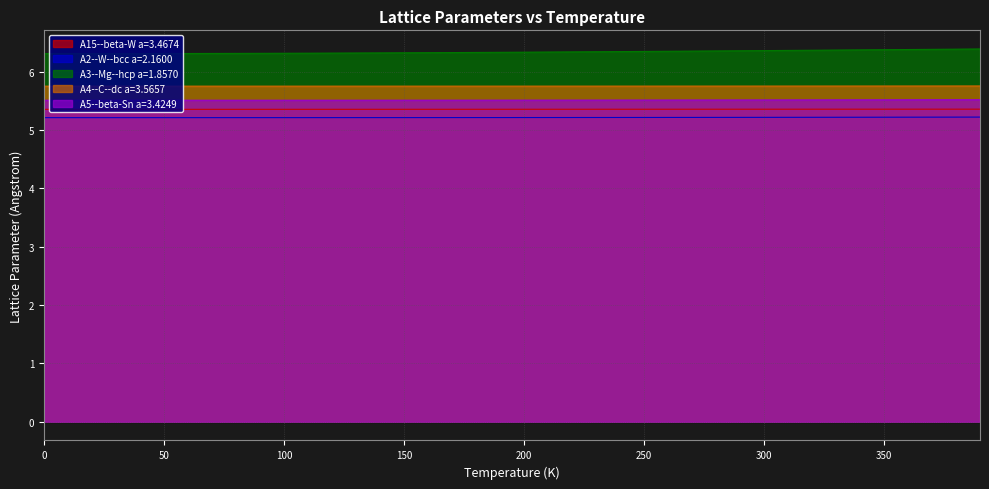

Reading right to left, what are all the values shown in this chart?

A15--beta-W a=3.4674: 5.4	5.4	5.4	5.4	5.4	5.4	5.4	5.4	5.4	5.4	5.4	5.4	5.4	5.4	5.4	5.4	5.4	5.4	5.4	5.4	5.4	5.4	5.4	5.4	5.4	5.4	5.4	5.4	5.4	5.4	5.4	5.4	5.4	5.4	5.4	5.4	5.4	5.4	5.4	5.4
A2--W--bcc a=2.1600: 5.2	5.2	5.2	5.2	5.2	5.2	5.2	5.2	5.2	5.2	5.2	5.2	5.2	5.2	5.2	5.2	5.2	5.2	5.2	5.2	5.2	5.2	5.2	5.2	5.2	5.2	5.2	5.2	5.2	5.2	5.2	5.2	5.2	5.2	5.2	5.2	5.2	5.2	5.2	5.2
A3--Mg--hcp a=1.8570: 6.4	6.4	6.4	6.4	6.4	6.4	6.4	6.4	6.4	6.4	6.4	6.4	6.4	6.3	6.3	6.3	6.3	6.3	6.3	6.3	6.3	6.3	6.3	6.3	6.3	6.3	6.3	6.3	6.3	6.3	6.3	6.3	6.3	6.3	6.3	6.3	6.3	6.3	6.3	6.3
A4--C--dc a=3.5657: 5.8	5.8	5.8	5.8	5.8	5.8	5.8	5.8	5.8	5.8	5.8	5.8	5.8	5.8	5.8	5.8	5.8	5.8	5.8	5.8	5.8	5.8	5.8	5.8	5.8	5.8	5.8	5.8	5.8	5.8	5.8	5.8	5.8	5.8	5.8	5.8	5.8	5.8	5.8	5.8
A5--beta-Sn a=3.4249: 5.5	5.5	5.5	5.5	5.5	5.5	5.5	5.5	5.5	5.5	5.5	5.5	5.5	5.5	5.5	5.5	5.5	5.5	5.5	5.5	5.5	5.5	5.5	5.5	5.5	5.5	5.5	5.5	5.5	5.5	5.5	5.5	5.5	5.5	5.5	5.5	5.5	5.5	5.5	5.5